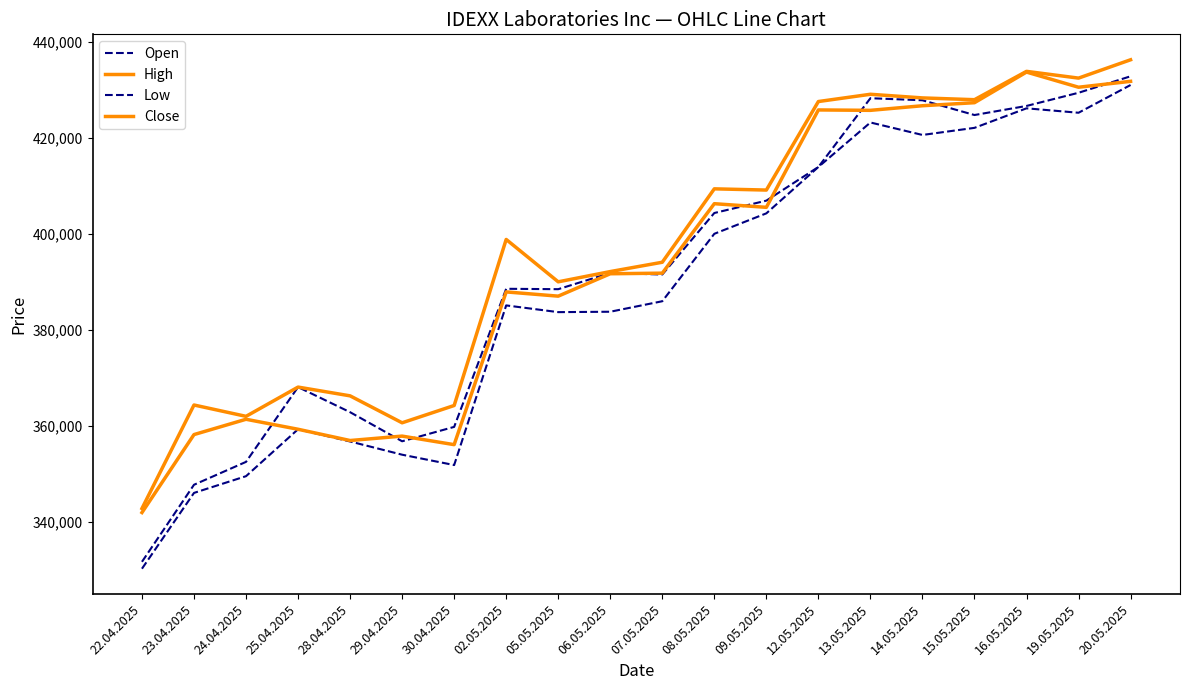

At how many categories does at least one series exceed 387350?

13